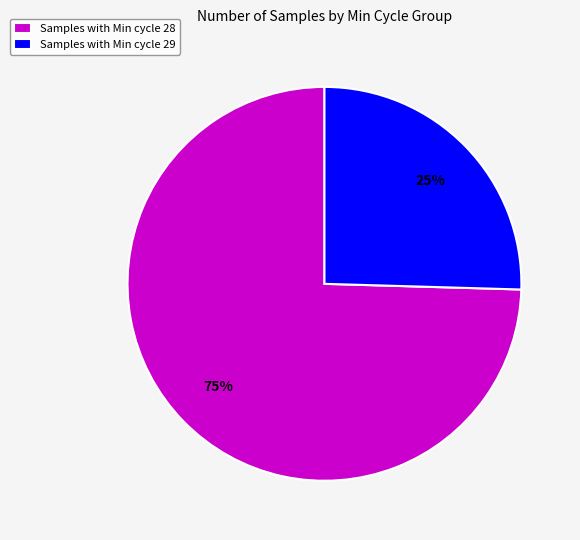

Rank the categories by value from lowest to highest.

Samples with Min cycle 29, Samples with Min cycle 28